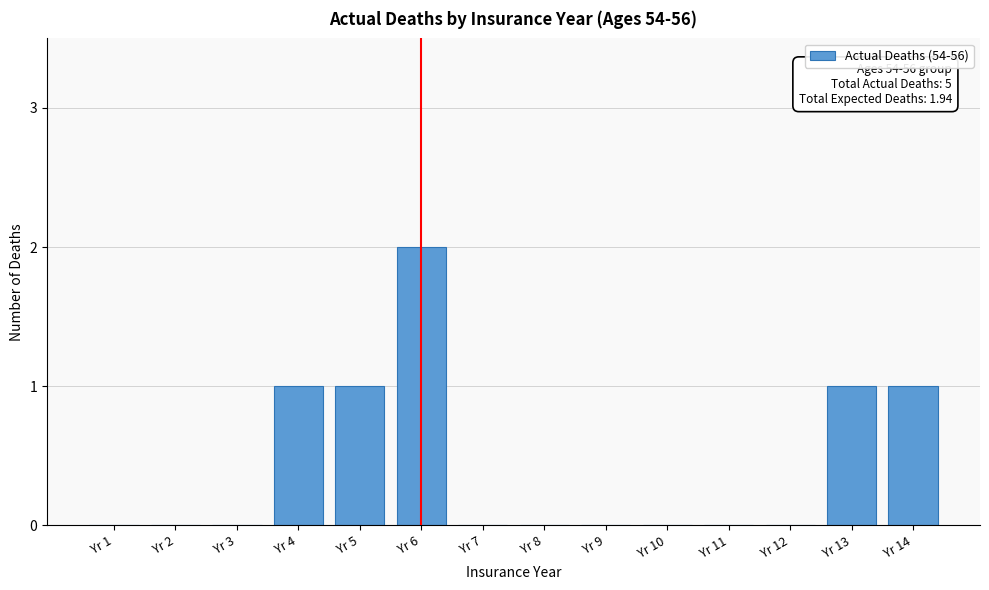

Reading left to right, extract all data points from this chart.

Yr 1=0	Yr 2=0	Yr 3=0	Yr 4=1	Yr 5=1	Yr 6=2	Yr 7=0	Yr 8=0	Yr 9=0	Yr 10=0	Yr 11=0	Yr 12=0	Yr 13=1	Yr 14=1